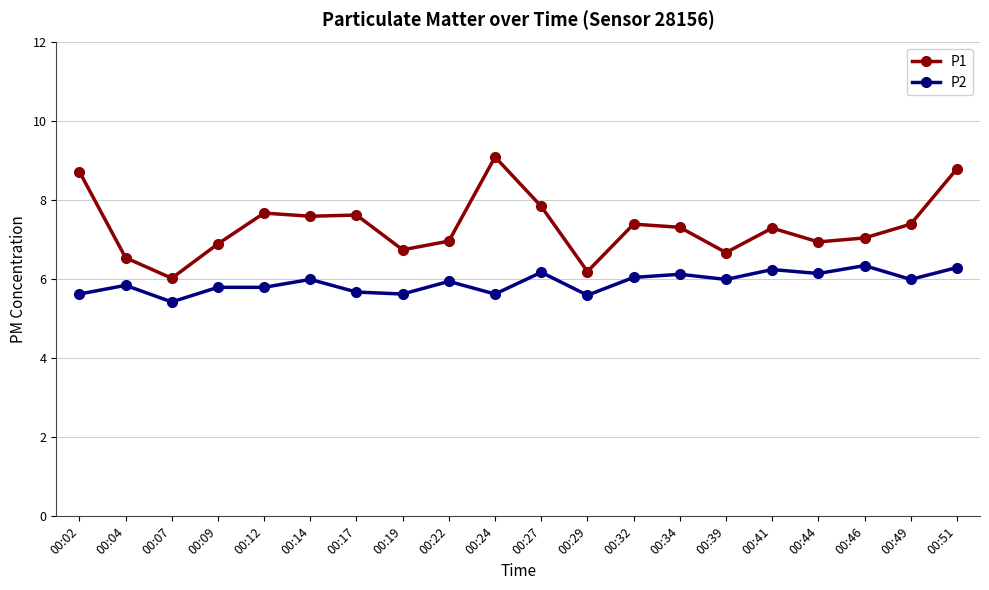

True or false: P1 and P2 intersect in this chart.

False